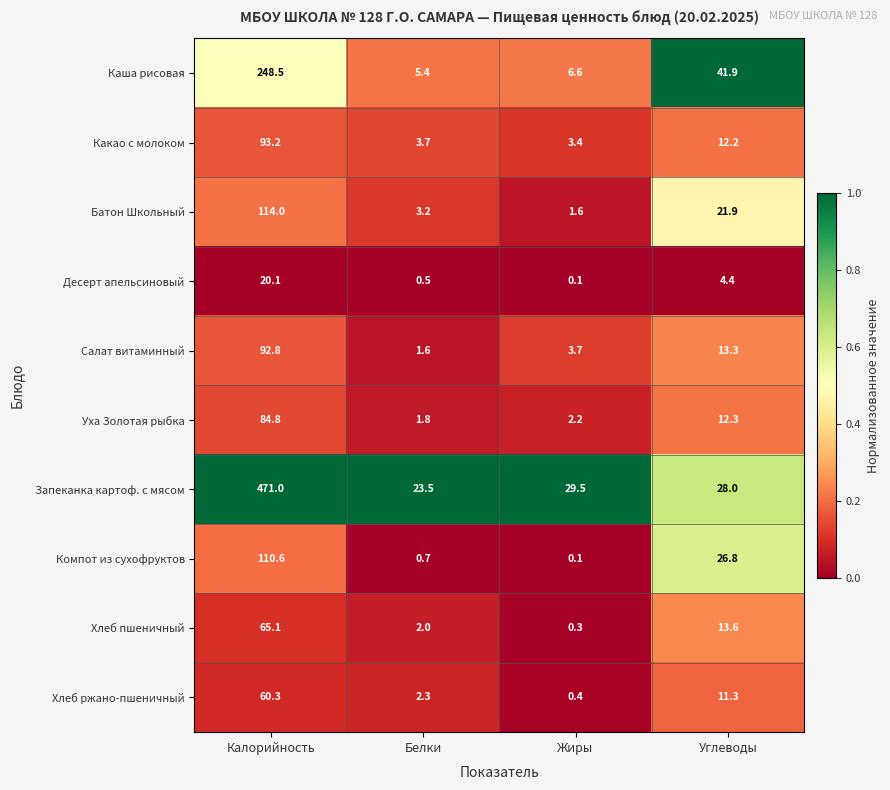

At which category is the sum across all series the highest?

Калорийность